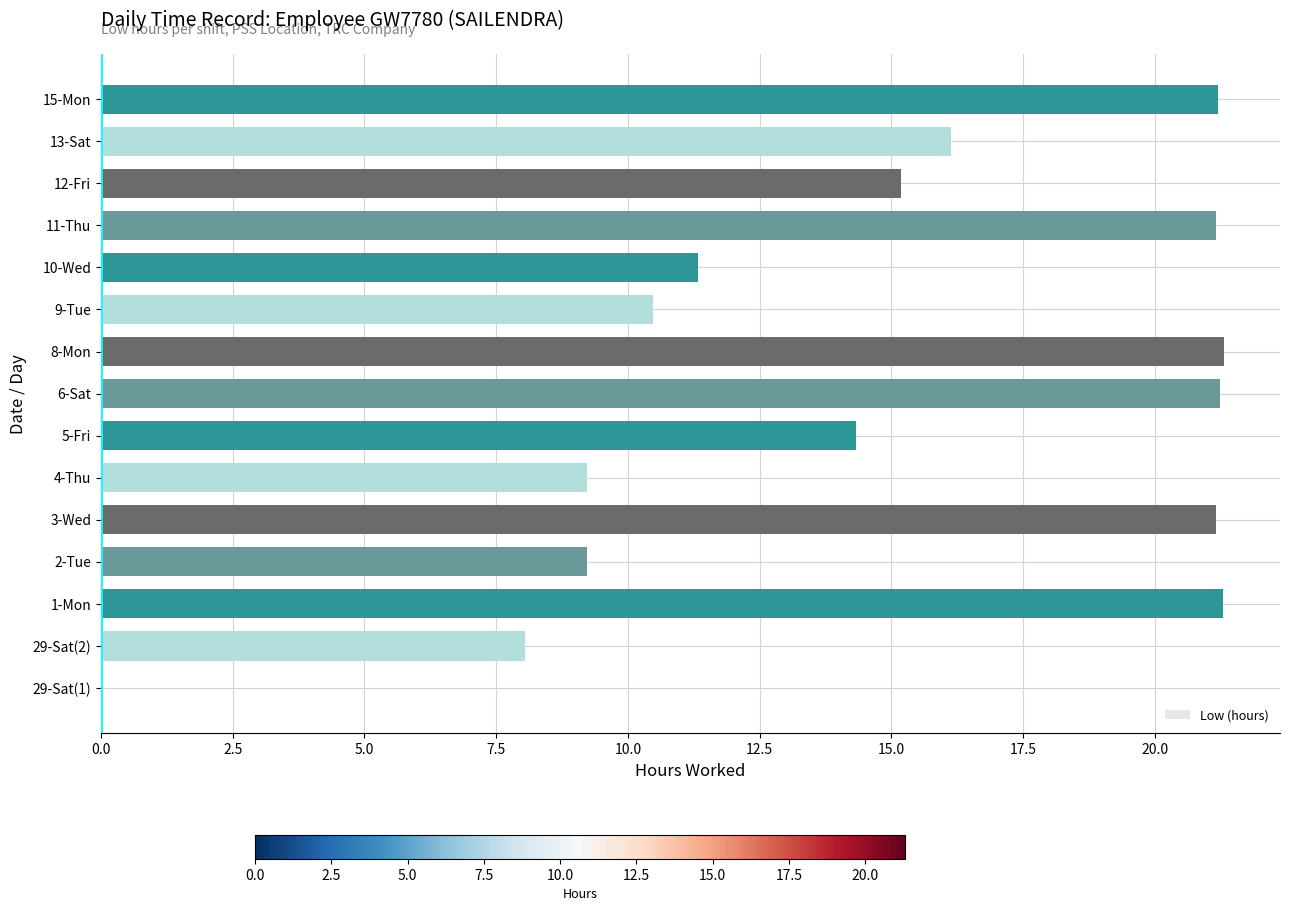

How many series are shown in this chart?

1